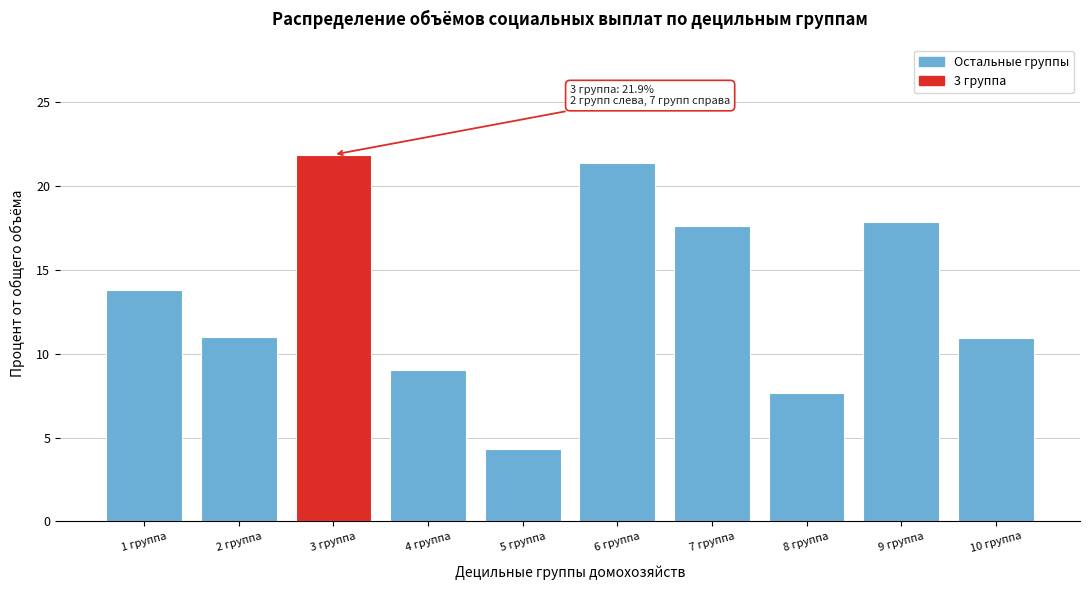

At which label is the value closest to 13?

1 группа